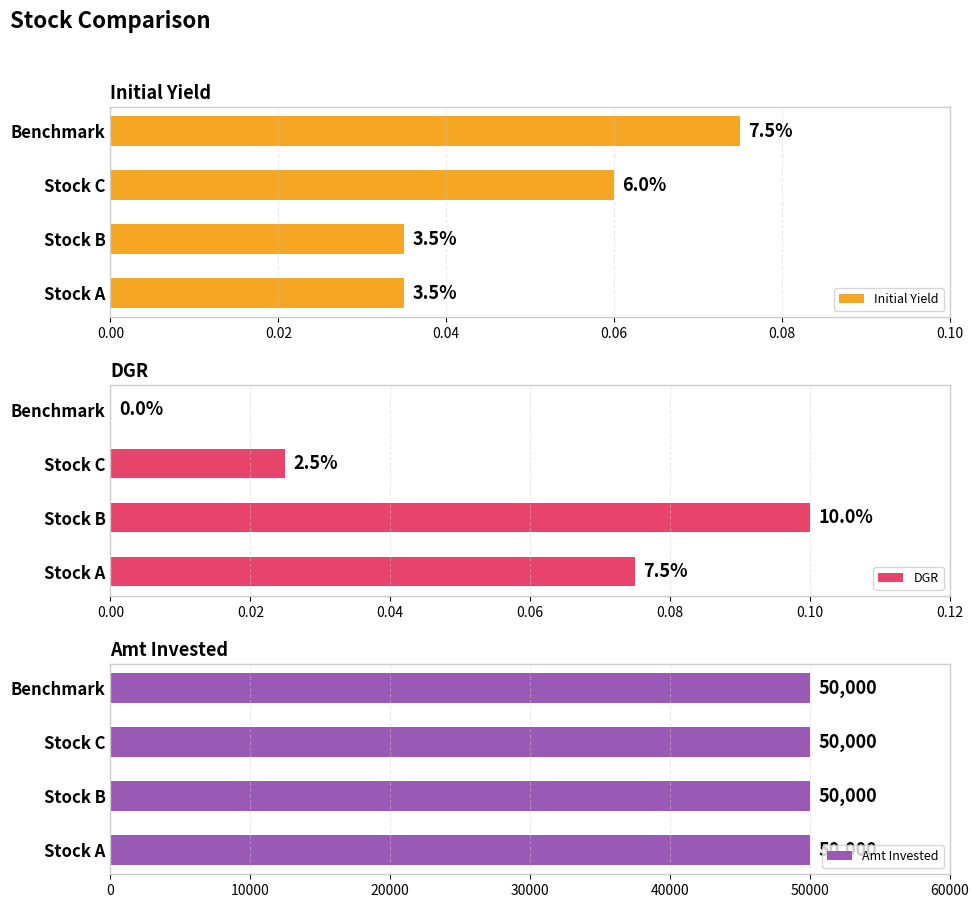

What are all the series names shown in the legend?

Initial Yield, DGR, Amt Invested